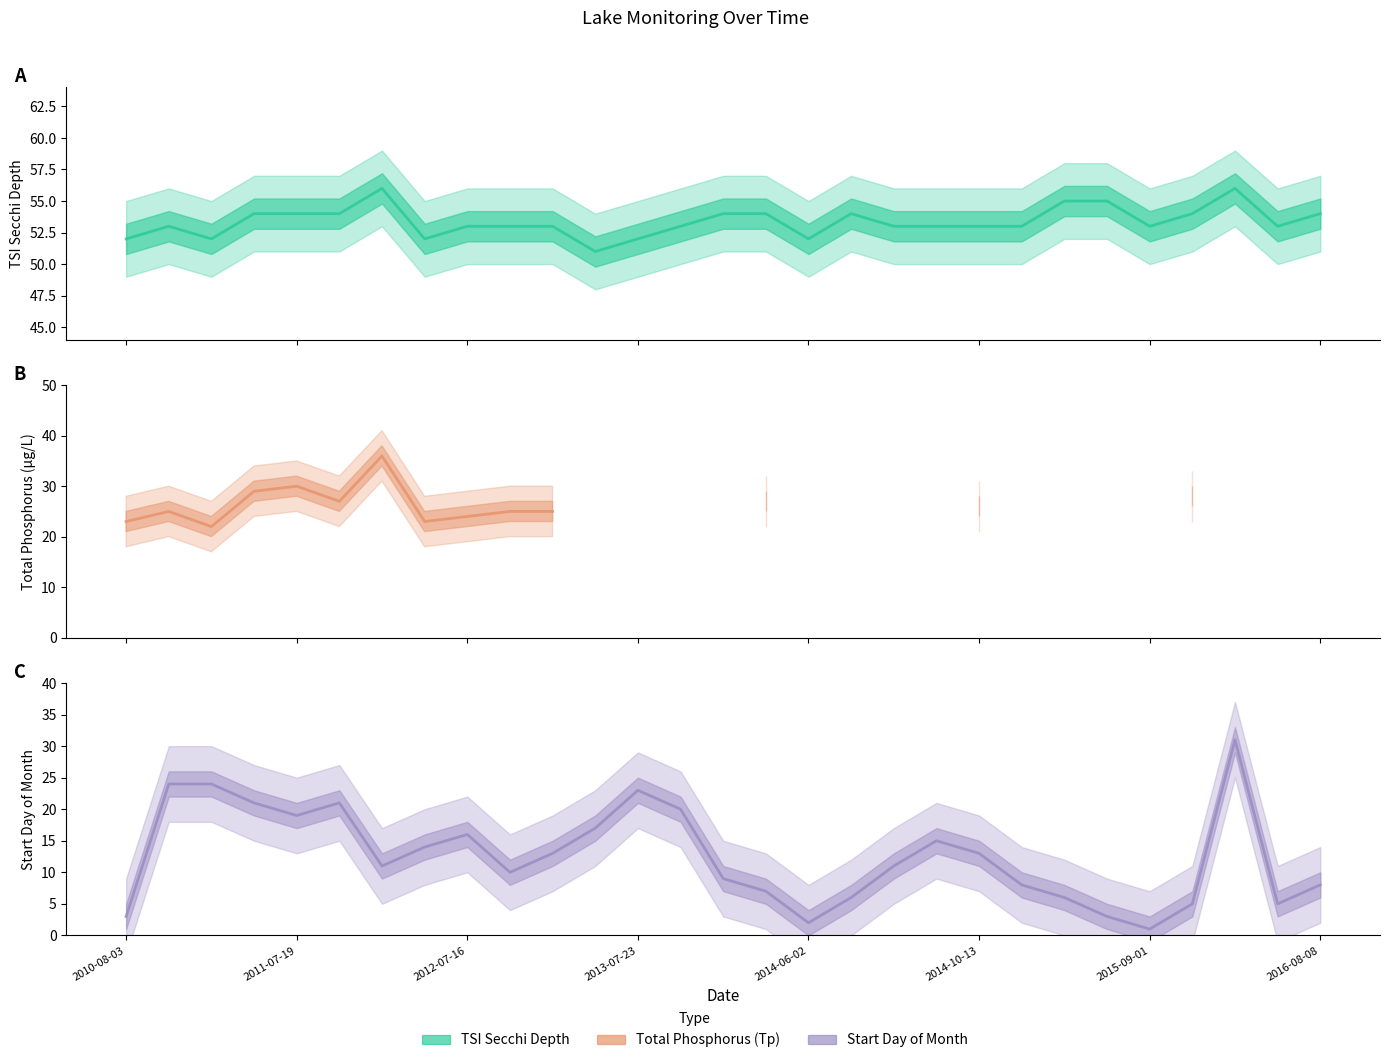

What position from the left is 2012-07-16?

9